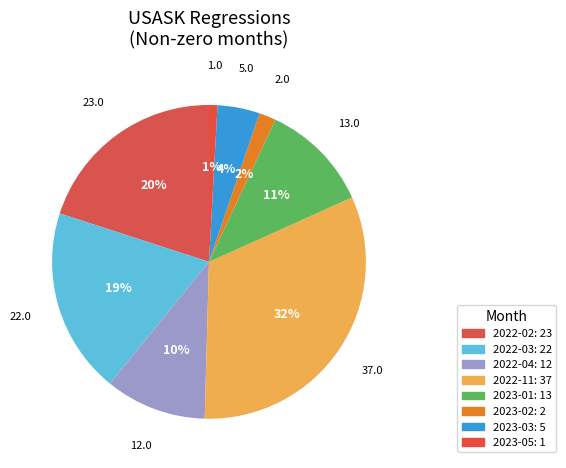

How many segments does this pie chart have?

8